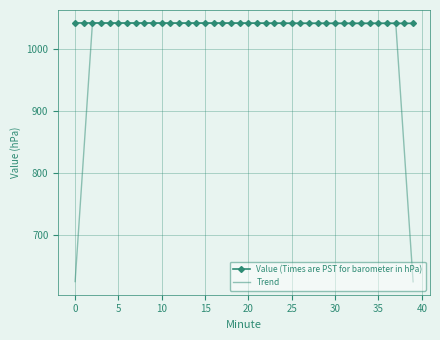

Which series has the largest total across all categories?

Value (Times are PST for barometer in hPa)